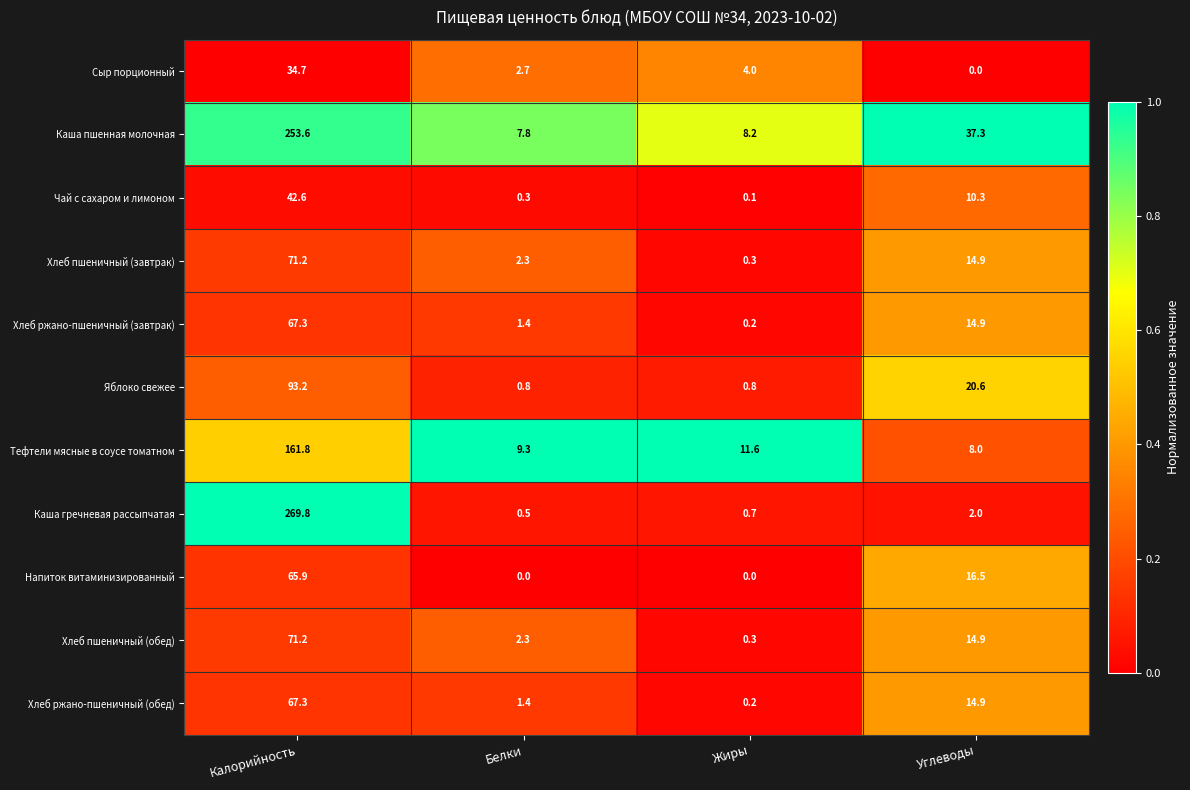

Rank the categories by Тефтели мясные в соусе томатном value from highest to lowest.

Калорийность, Жиры, Белки, Углеводы